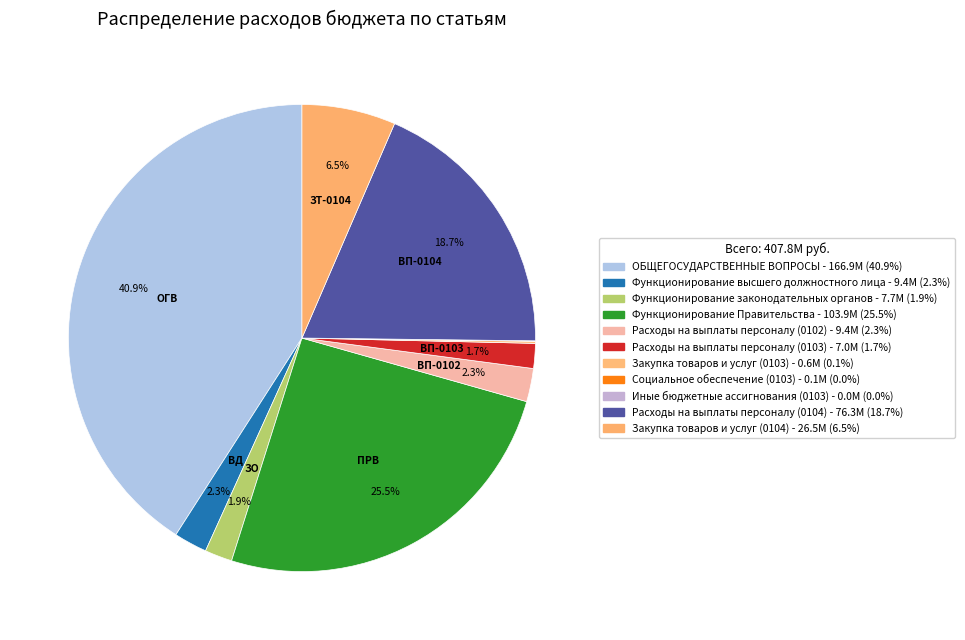

What is the ratio of the value at Закупка товаров и услуг (0103) to the value at Функционирование законодательных органов?

0.1